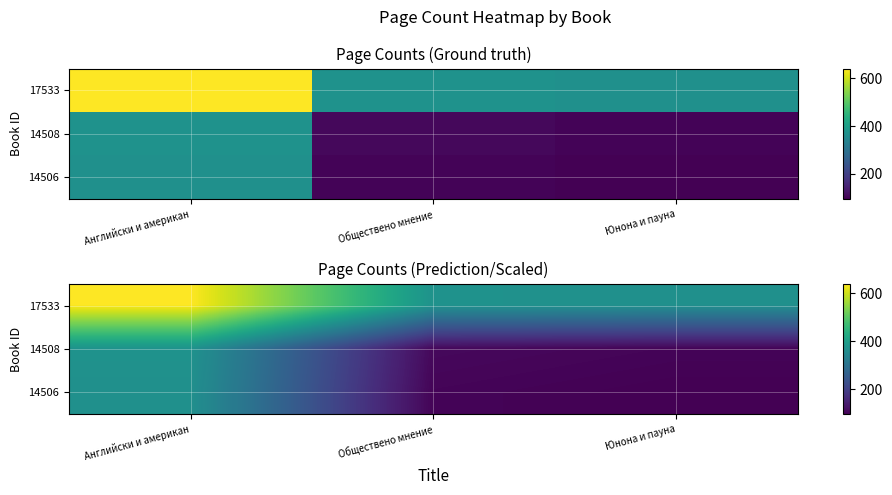

What is the total value across all series at Английски и американ?

1382